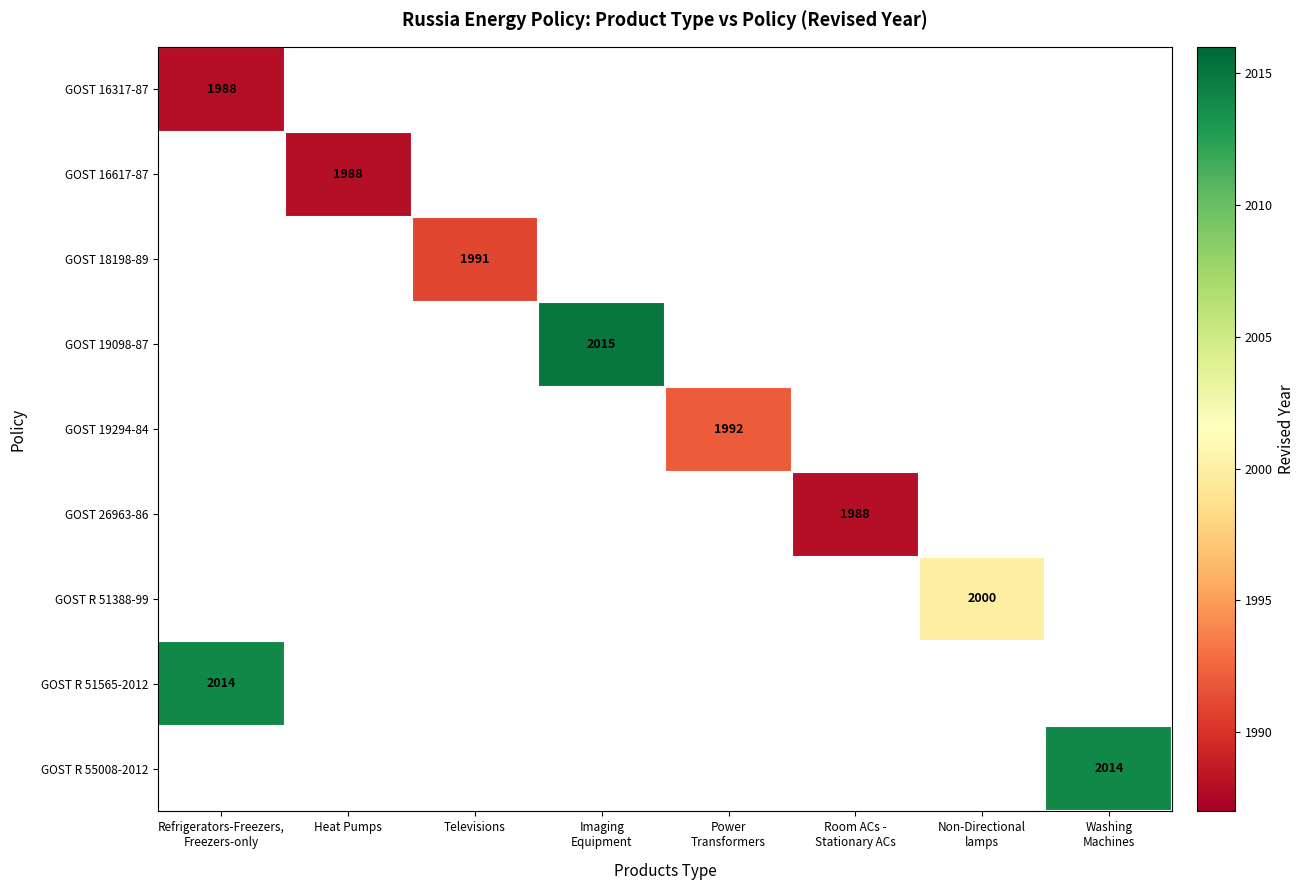

Is the value of GOST 18198-89 at Refrigerators-Freezers, Freezers-only greater than the value of GOST 19098-87 at Power Transformers?

No